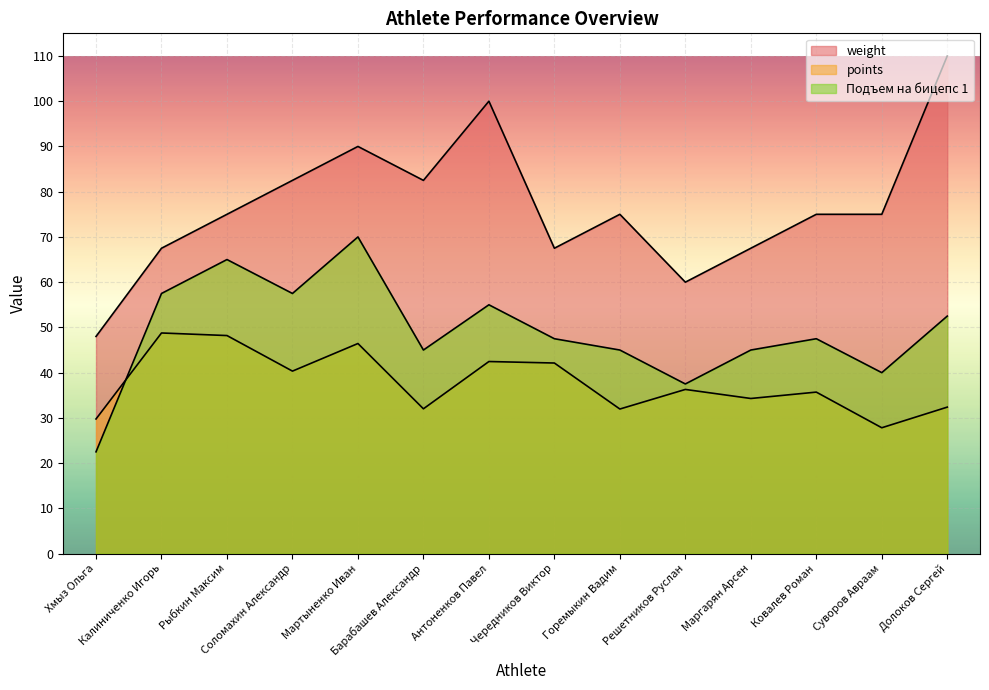

What is the sum of the lift1 values at Мартыненко Иван and Долоков Сергей?

122.5